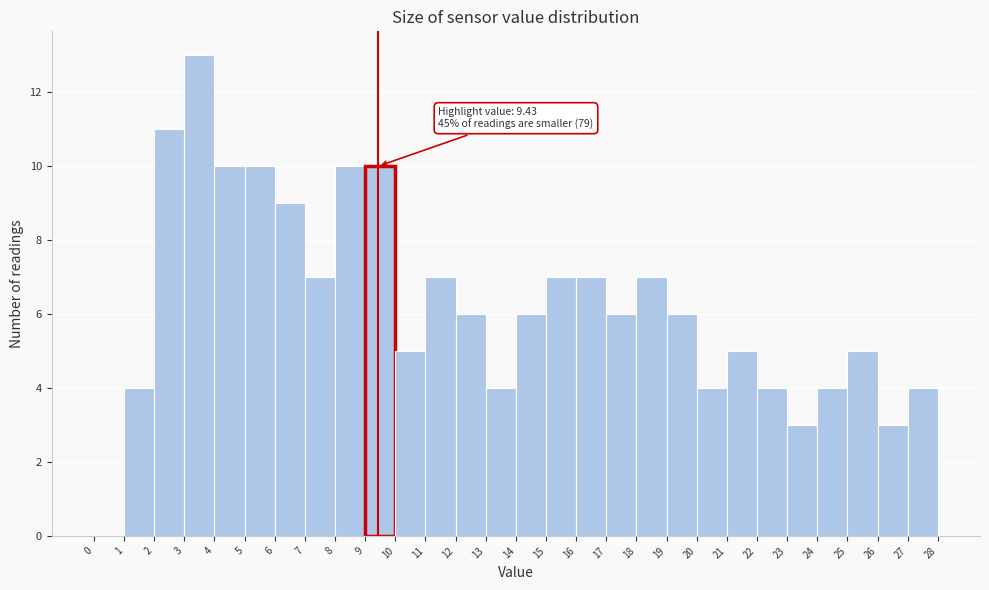

Which range on the x-axis has the tallest bar?

3 to 4